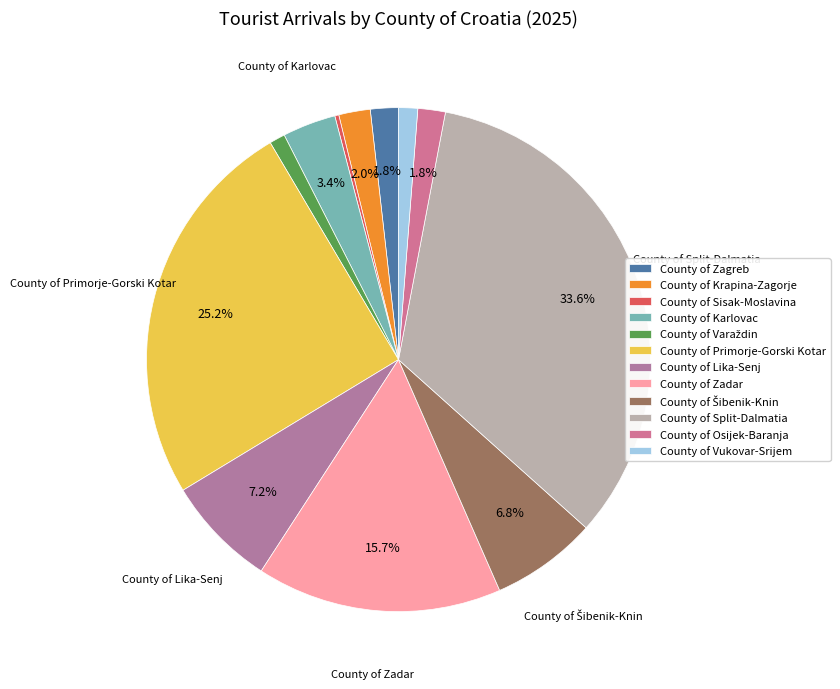

Is it true that County of Primorje-Gorski Kotar is 25% of the pie?

True